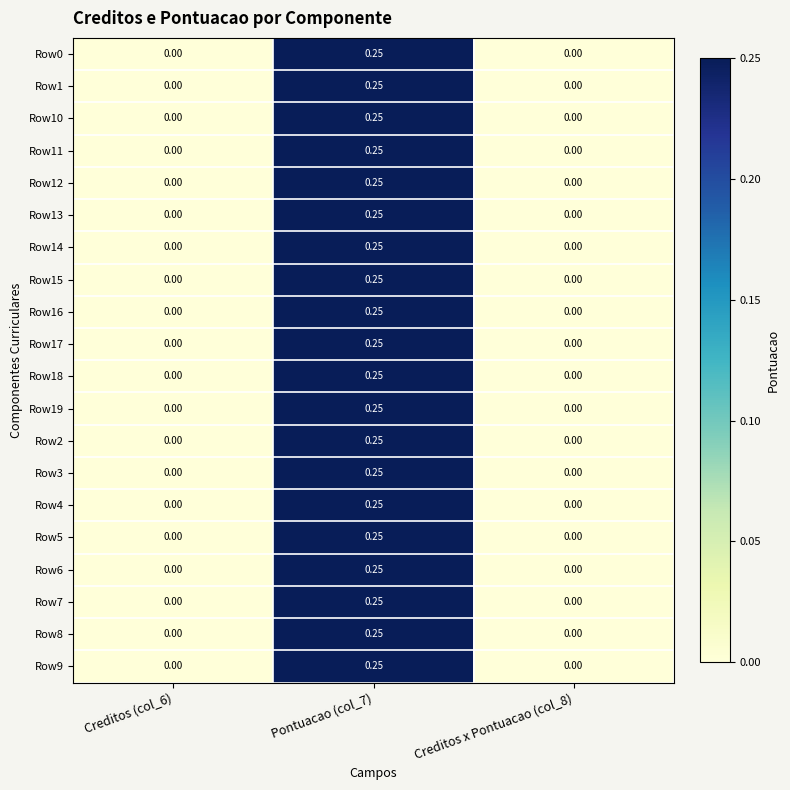

Is the value of Row18 at Creditos (col_6) greater than the value of Row12 at Pontuacao (col_7)?

No